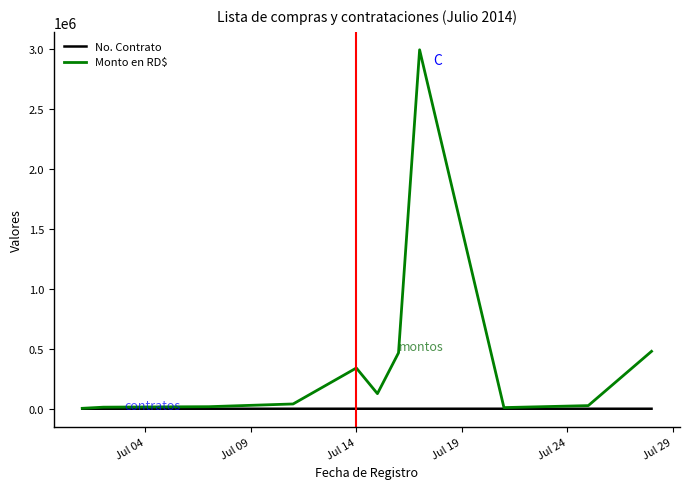

Which series has the largest total across all categories?

Monto en RD$